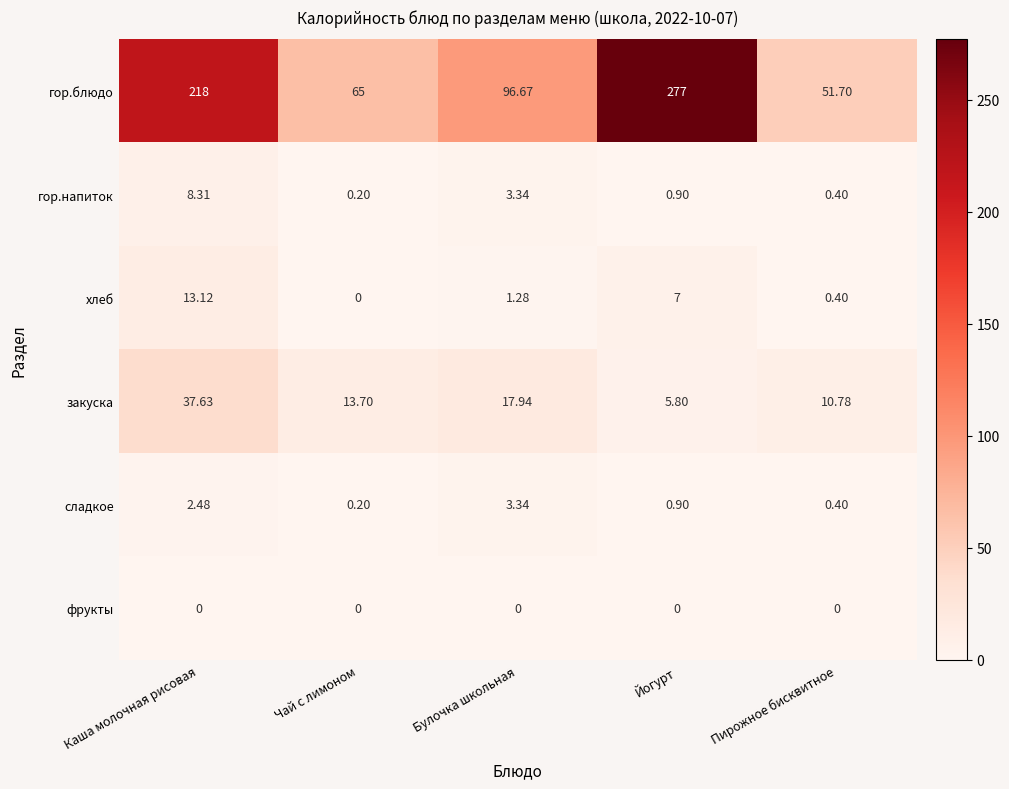

At which label does гор.напиток reach its minimum?

Чай с лимоном